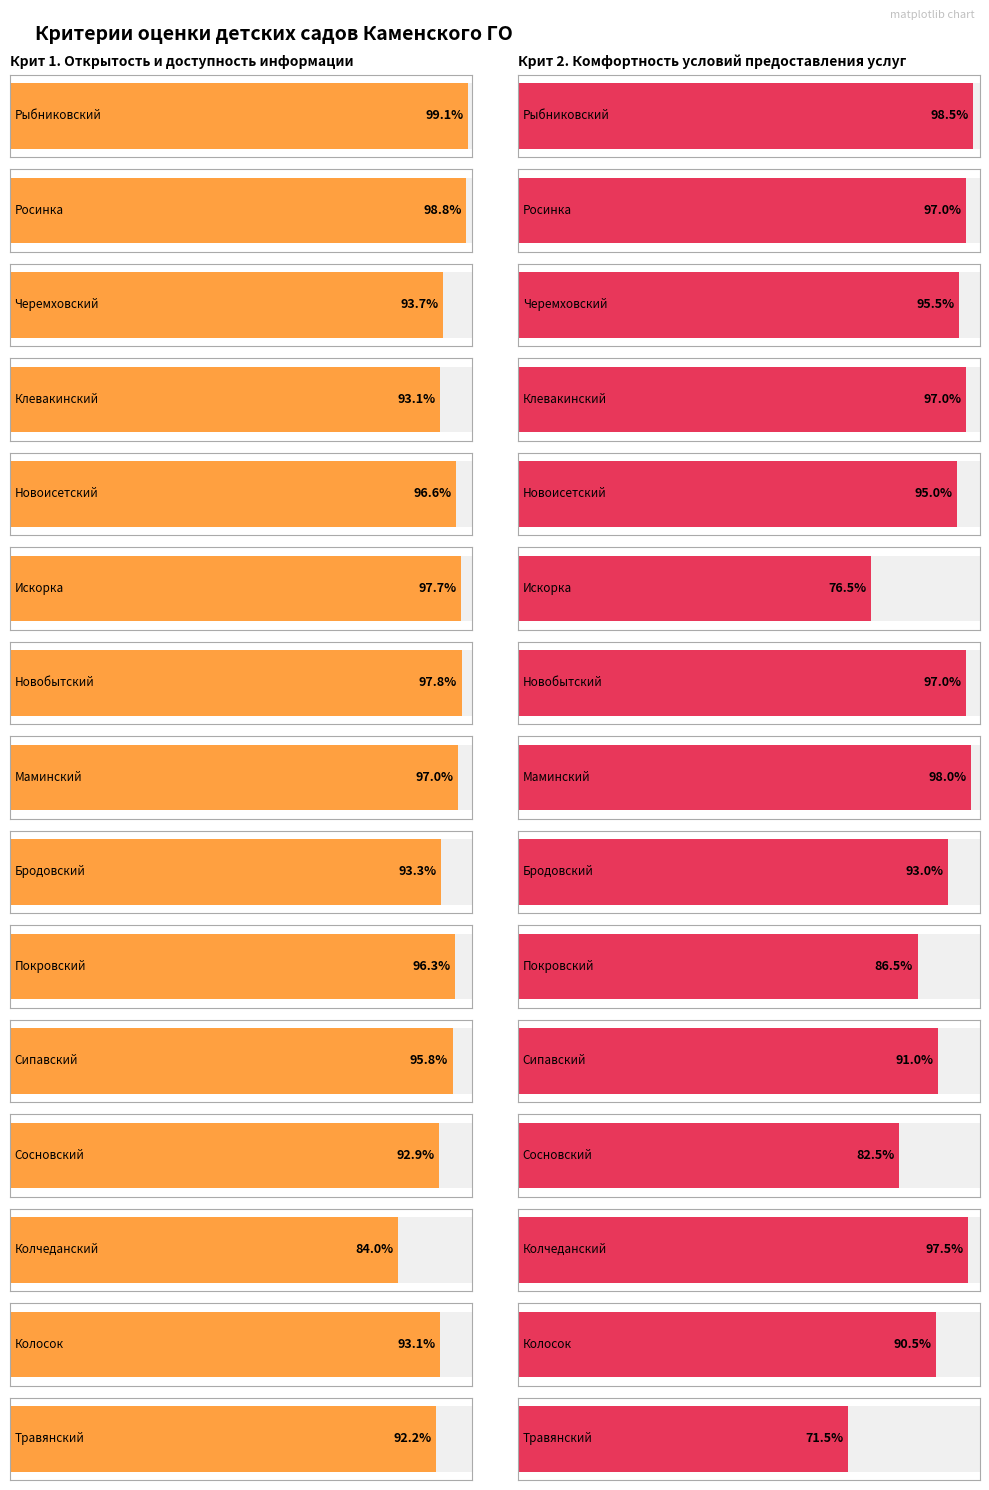

List the labels in order of Крит 1 value, largest first.

Рыбниковский, Росинка, Новобытский, Искорка, Маминский, Новоисетский, Покровский, Сипавский, Черемховский, Бродовский, Клевакинский, Колосок, Сосновский, Травянский, Колчеданский